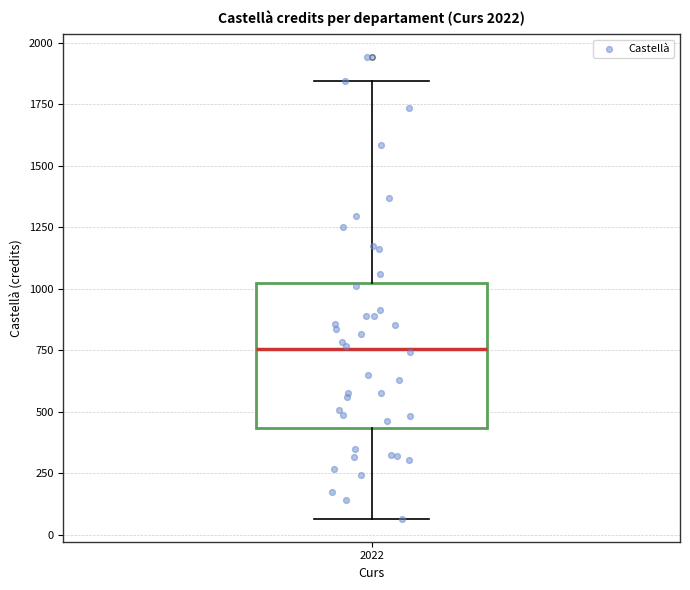

Transcribe this box plot: give where the median line is, the range the box spans, and where the two whiskers end, as read against the y-axis. The values are not printed on the chart, so give them approximately, as read against the axis.

median 750, box 450 to 1000, whiskers 50 to 1850